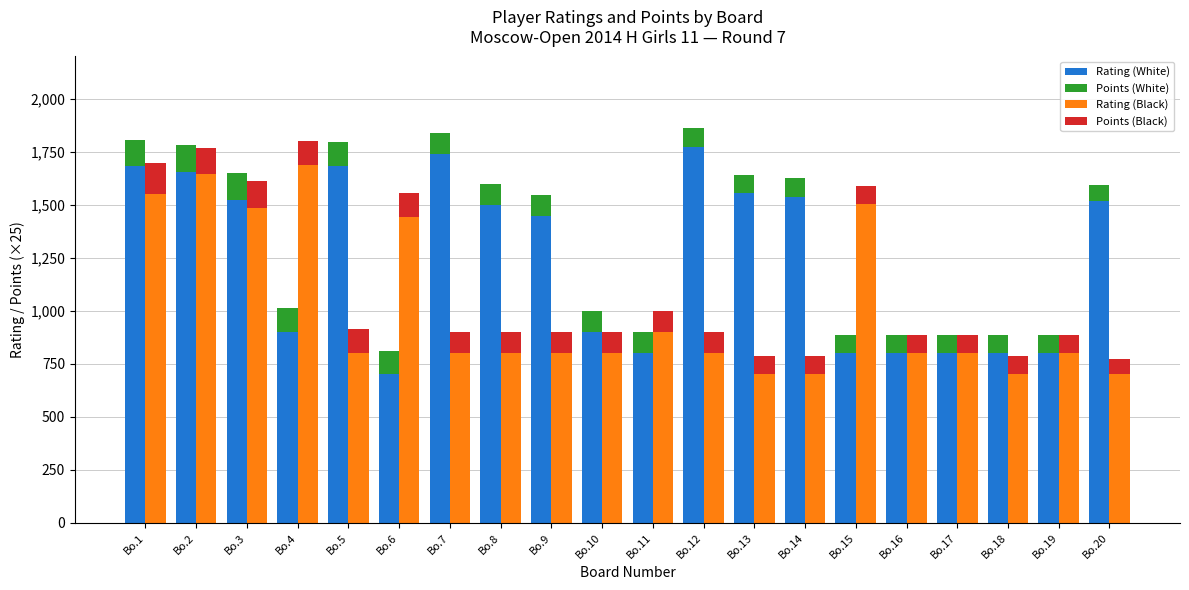

Rank the series at Bo.7 from highest to lowest value.

Rating (White), Rating (Black), Points (White), Points (Black)